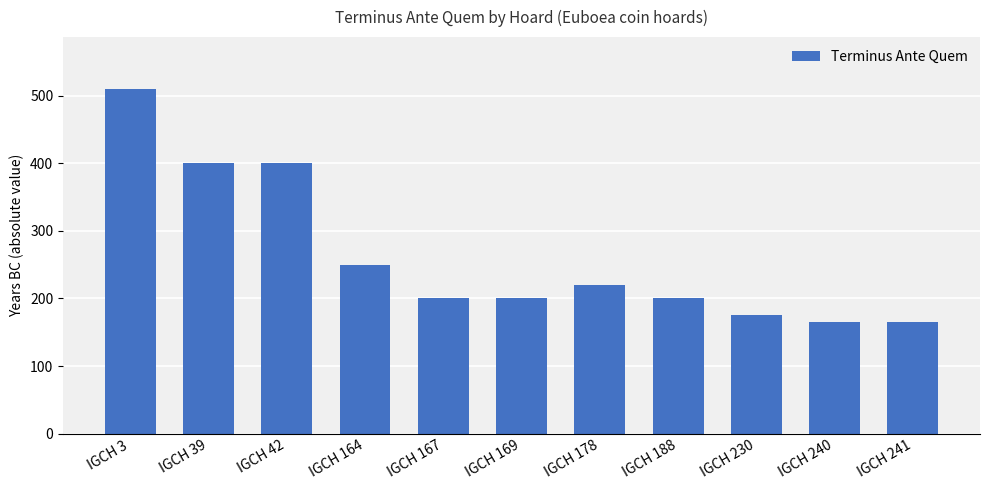

What is the ratio of the value at IGCH 241 to the value at IGCH 167?

0.8